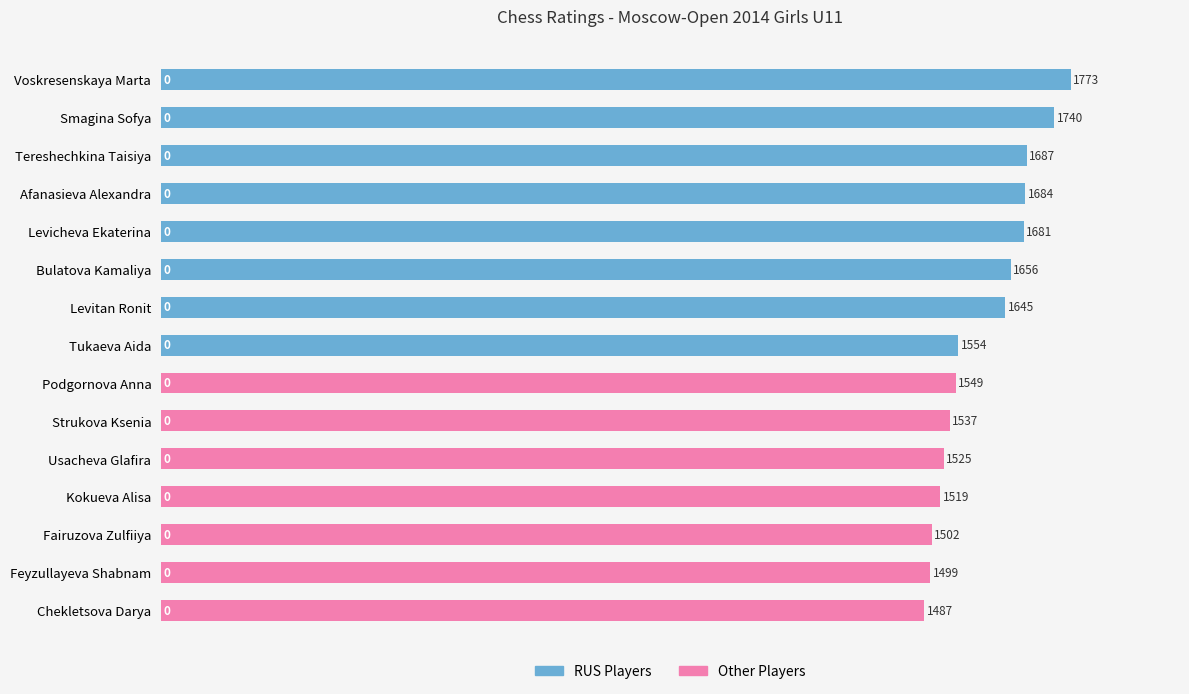

True or false: the data shows 2132 at Tukaeva Aida.

False